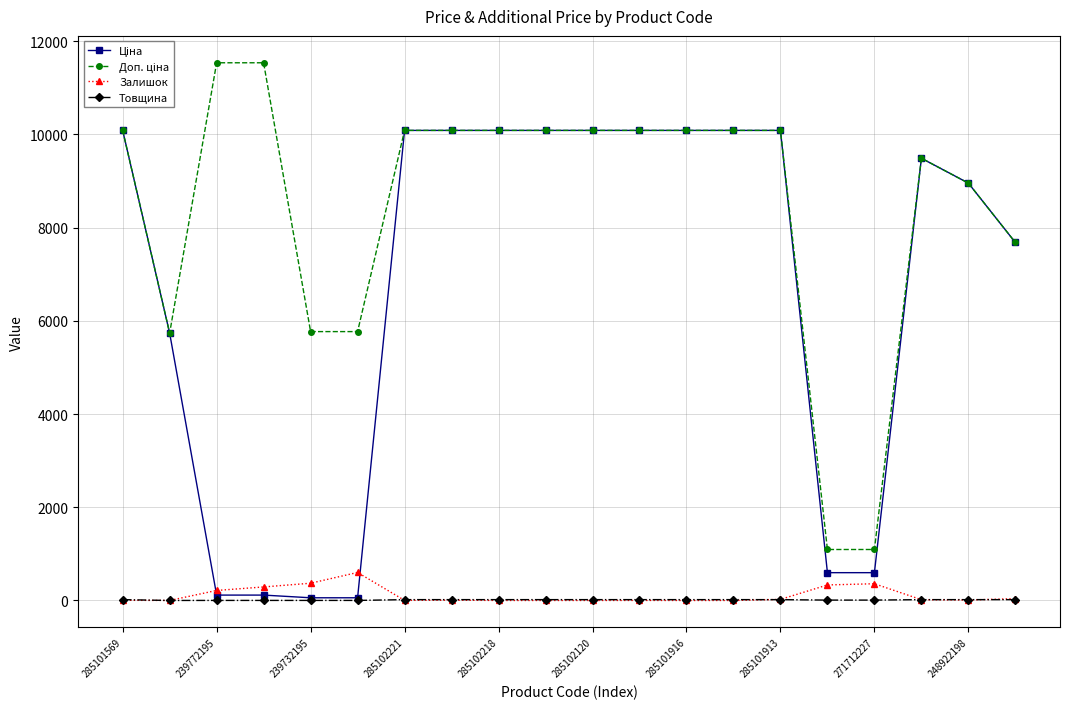

What is the value of the Залишок point at the 5th from the left?

370.0